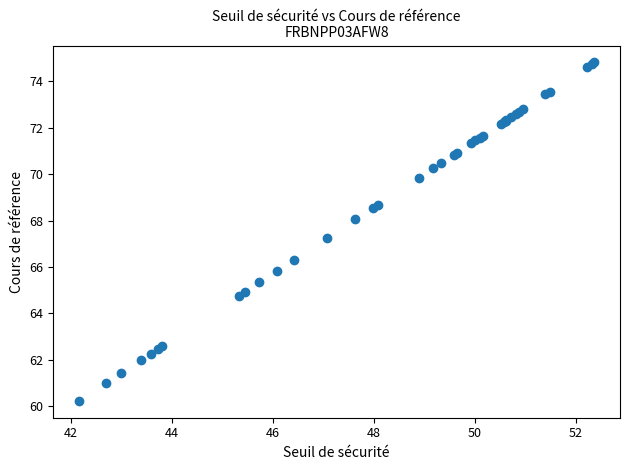

What Y value in the scatter plot is closest to 67?

67.2